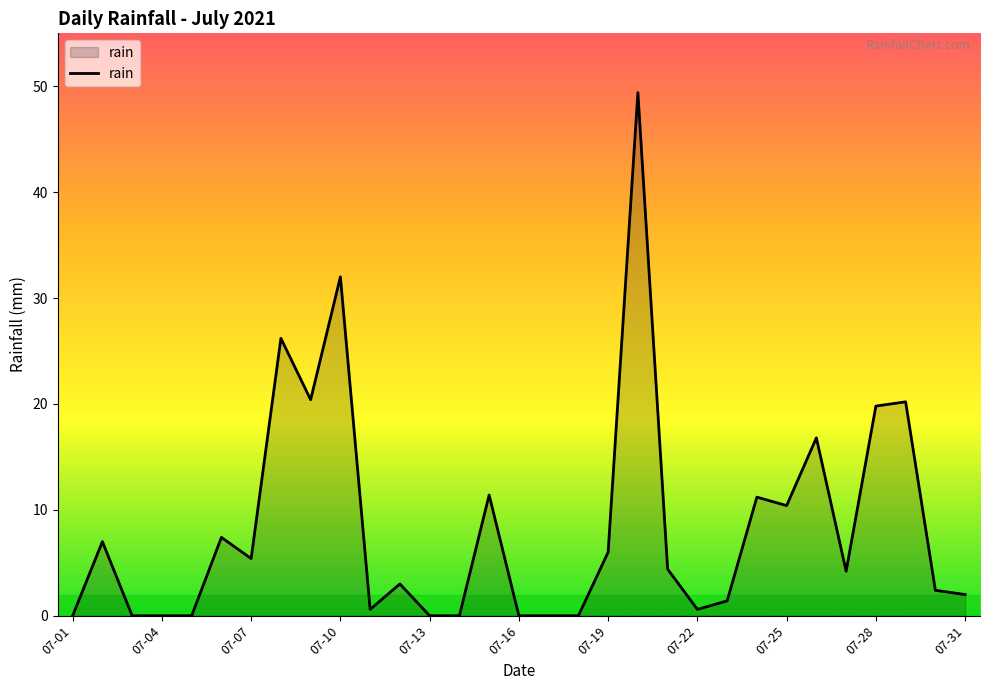

What is the sum of all values?

262.2